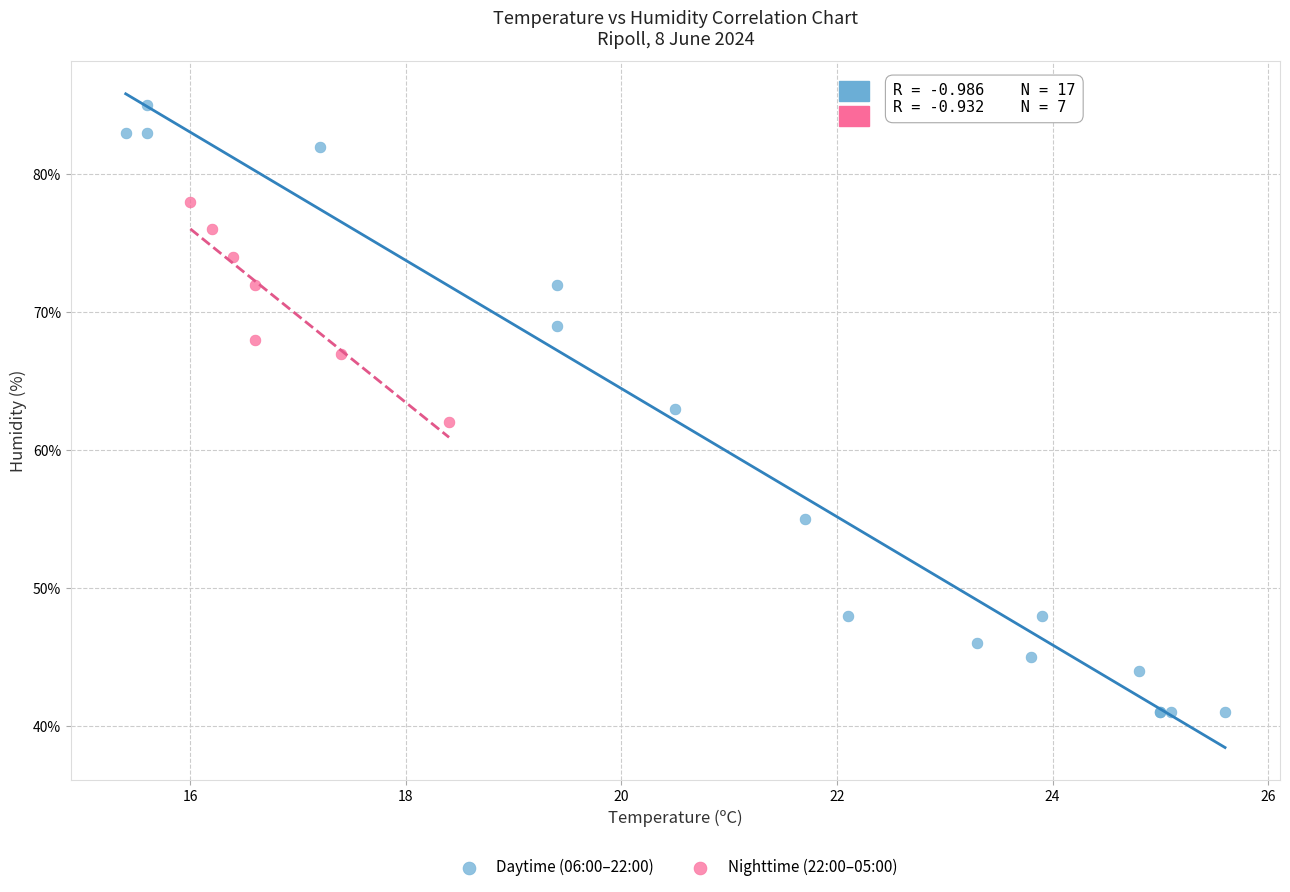

Which series contains the highest Y value?

Daytime (06:00–22:00)